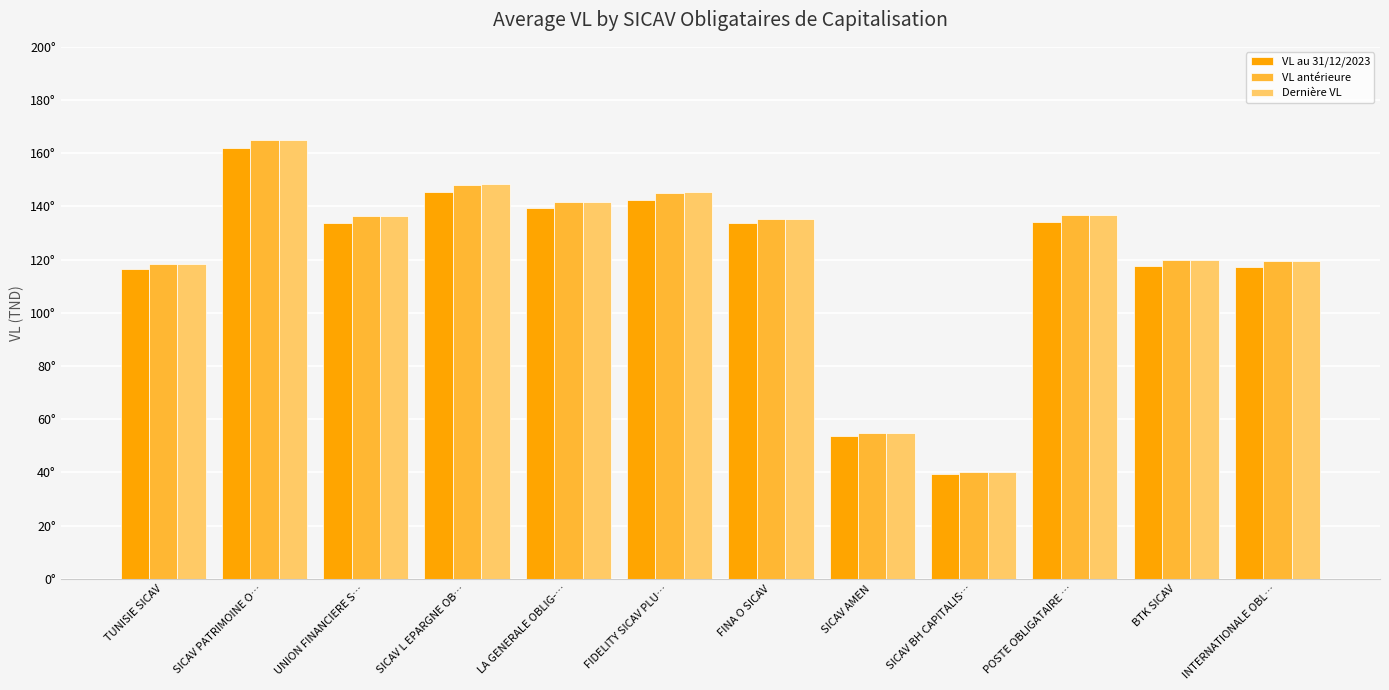

What is the label of the 9th bar from the left?

SICAV BH CAPITALIS…